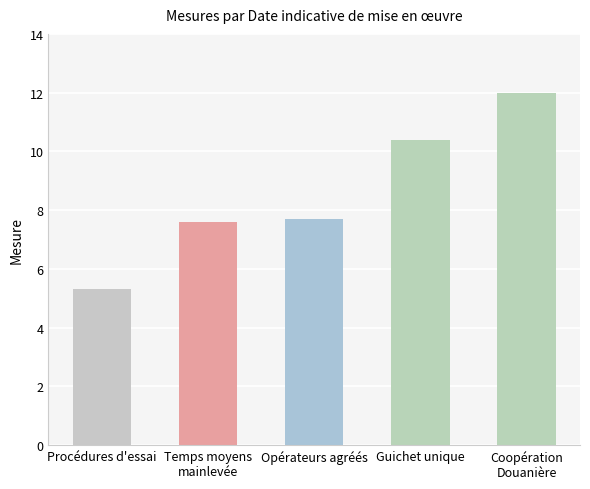

Between Procédures d'essai and Coopération
Douanière, which is larger?

Coopération
Douanière